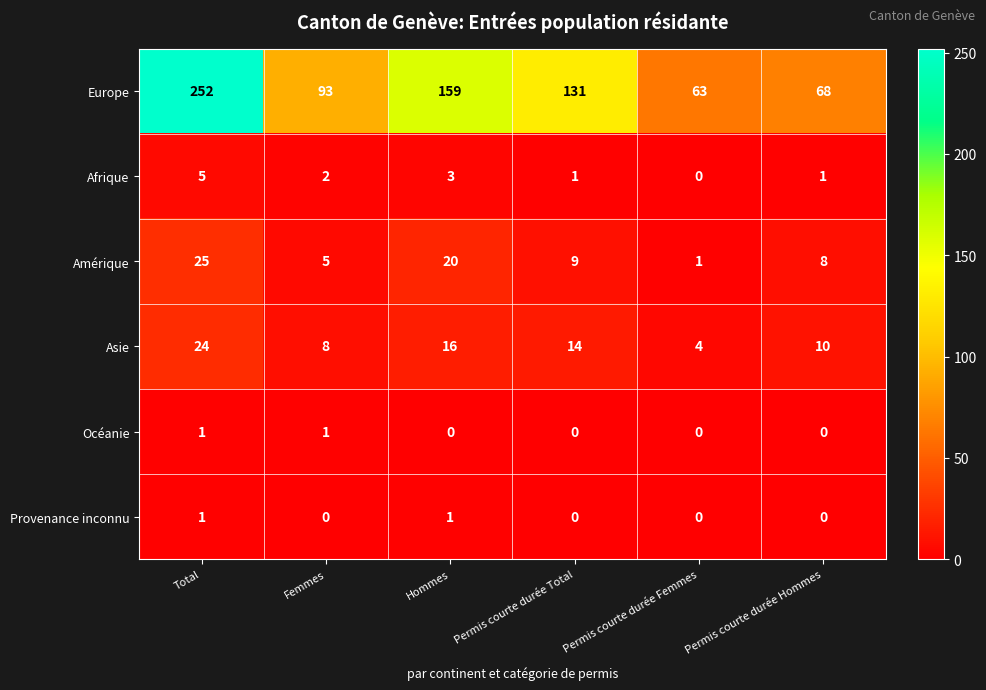

At how many categories does at least one series exceed 57?

6